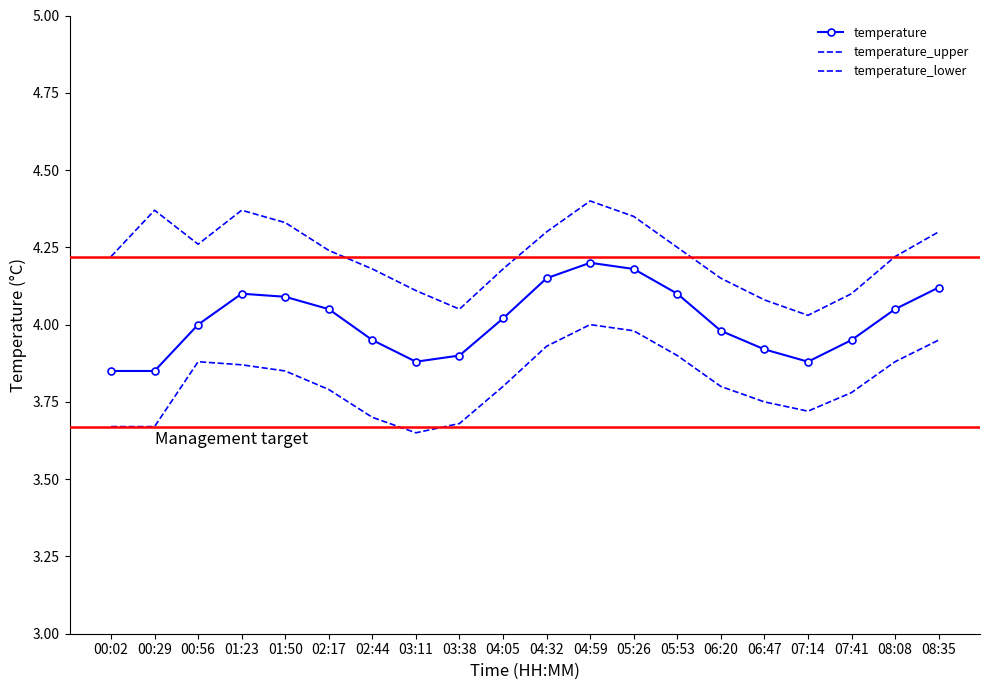

List the series in order of their overall mean, highest first.

temperature_upper, temperature, temperature_lower